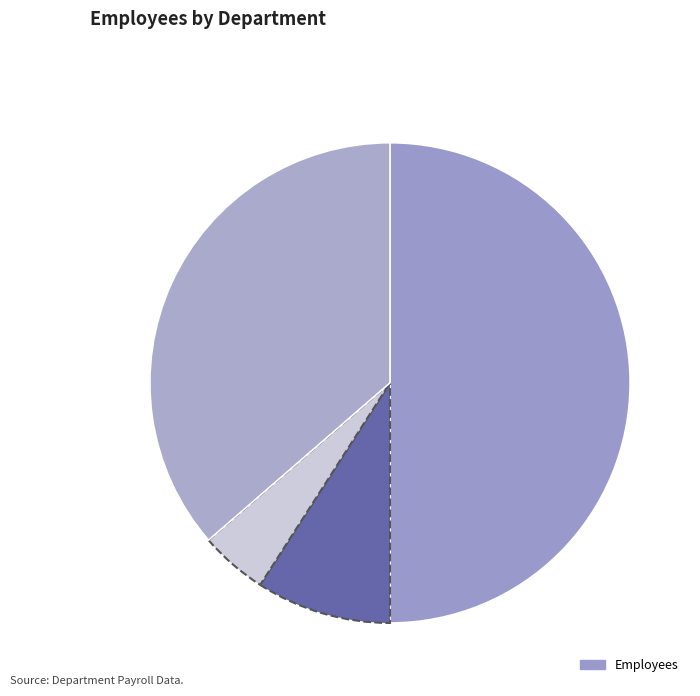

To the nearest percent, what is the average slice percentage?

25%